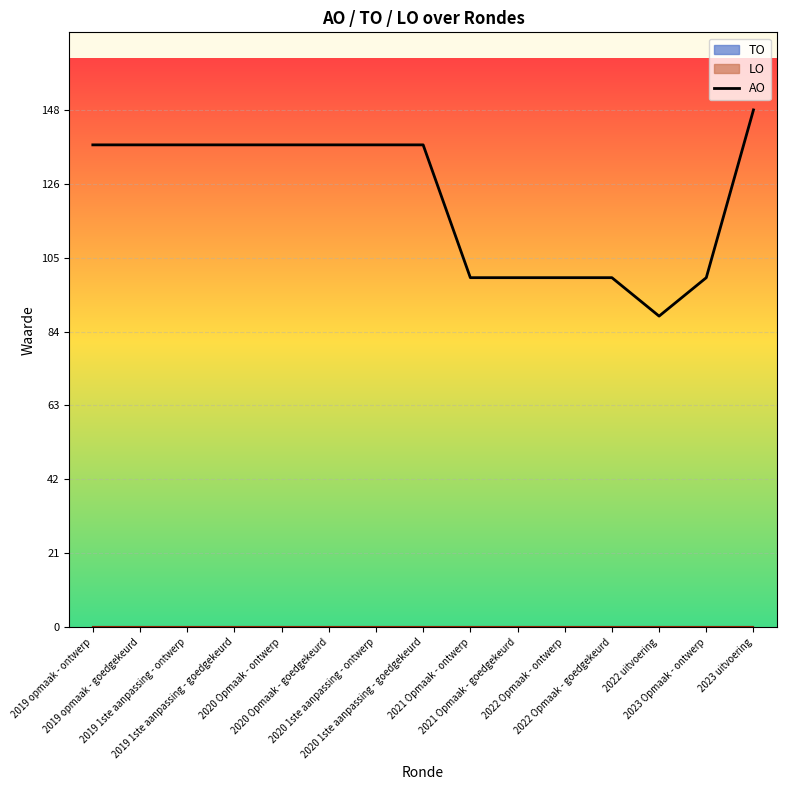

Which label corresponds to the largest value in the chart?

2023 uitvoering